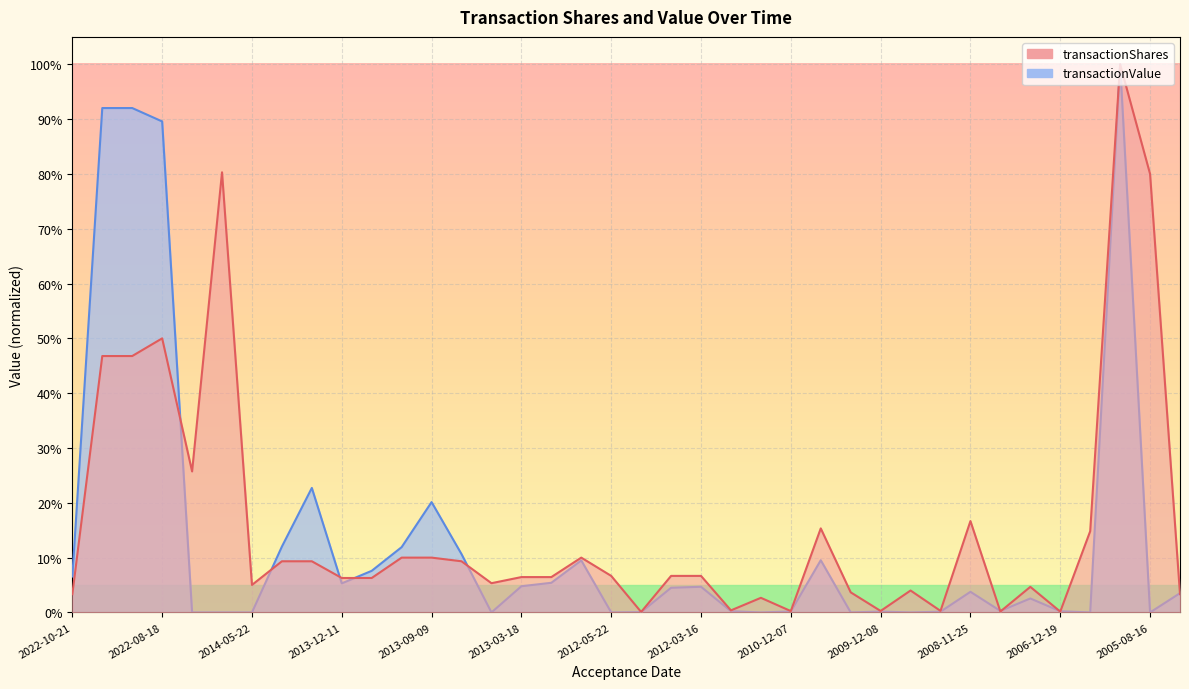

Which series changed the most between 2022-08-18 and 2011-05-24?

transactionValue